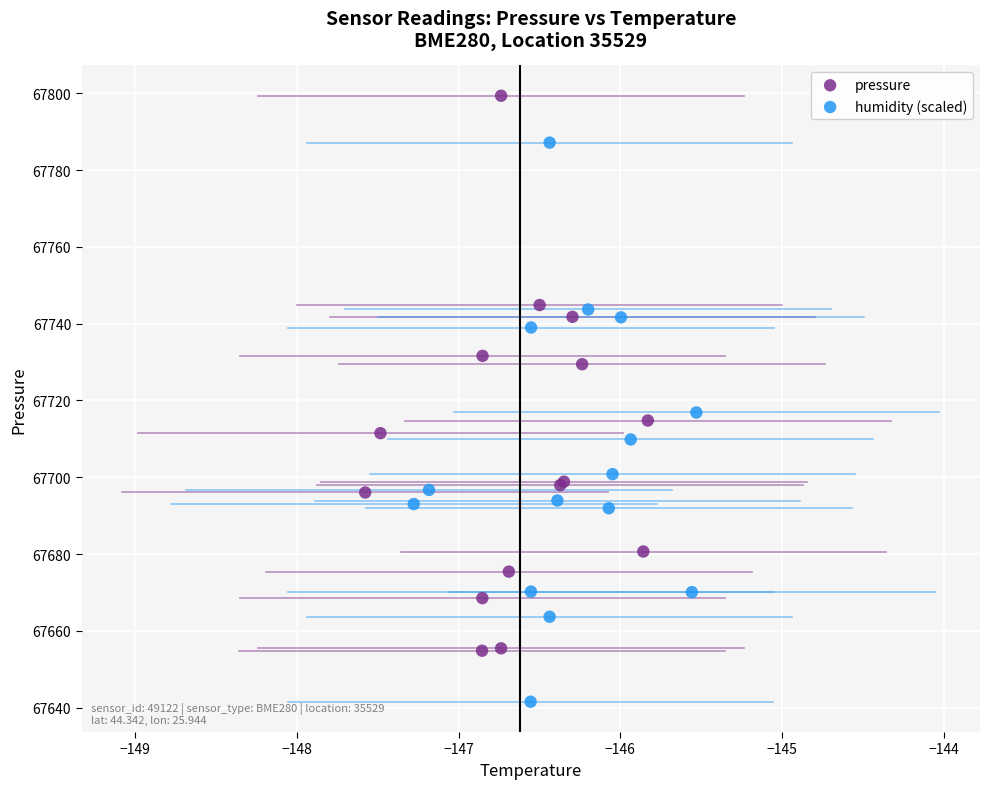

What are all the series names shown in the legend?

pressure, humidity (scaled)